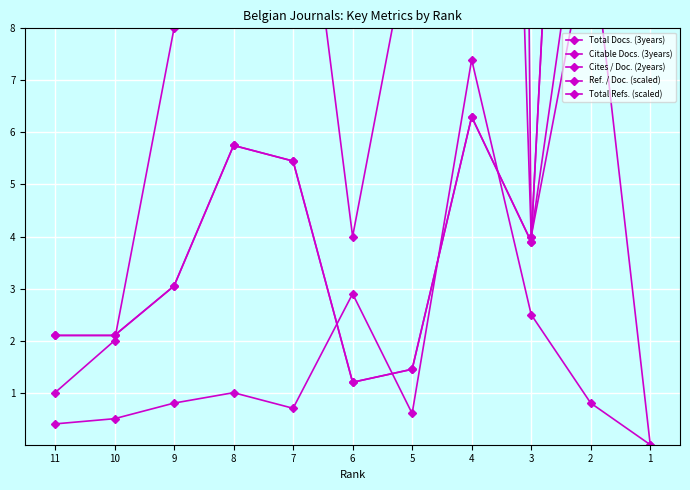

How many interior local peaks does the Total Refs. (scaled) series have?

2